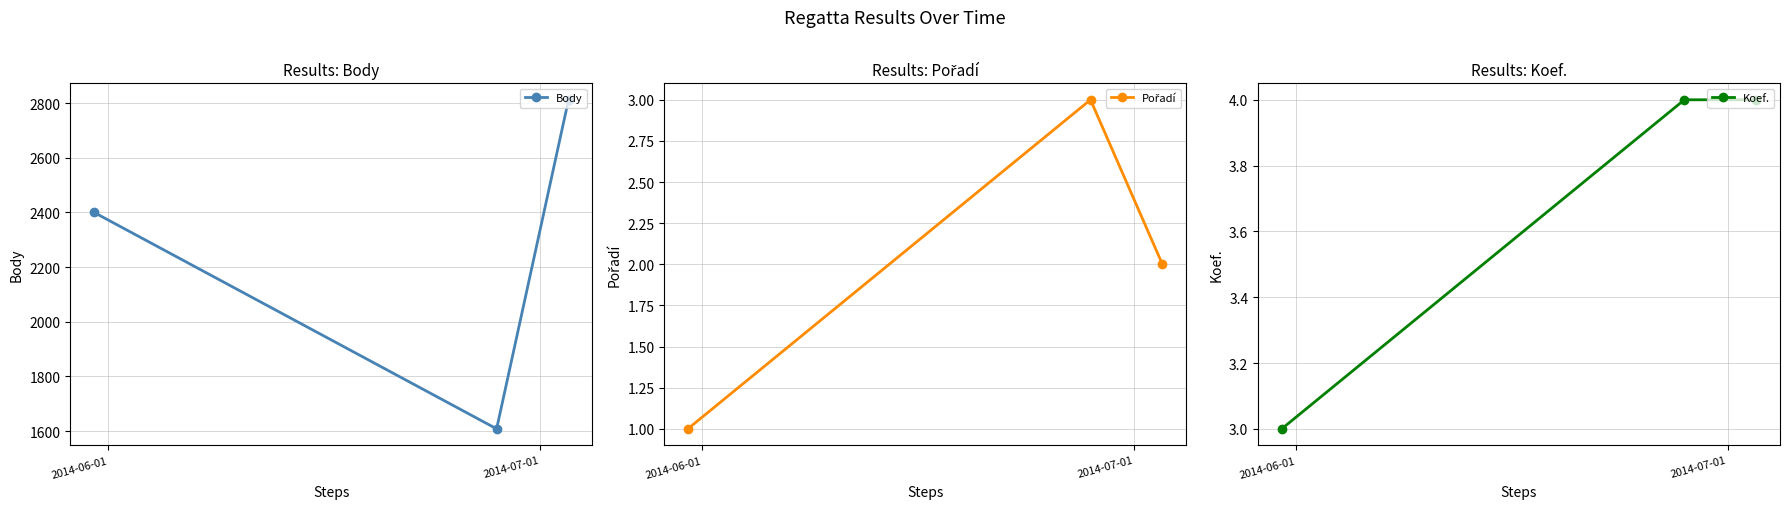

What is the highest value of the Body series?

2812